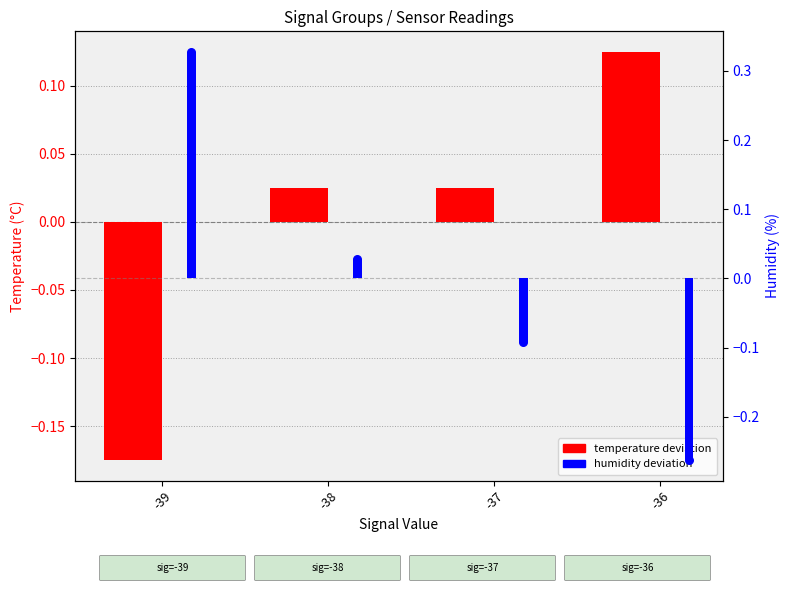

Which series reaches the minimum Y coordinate?

humidity deviation